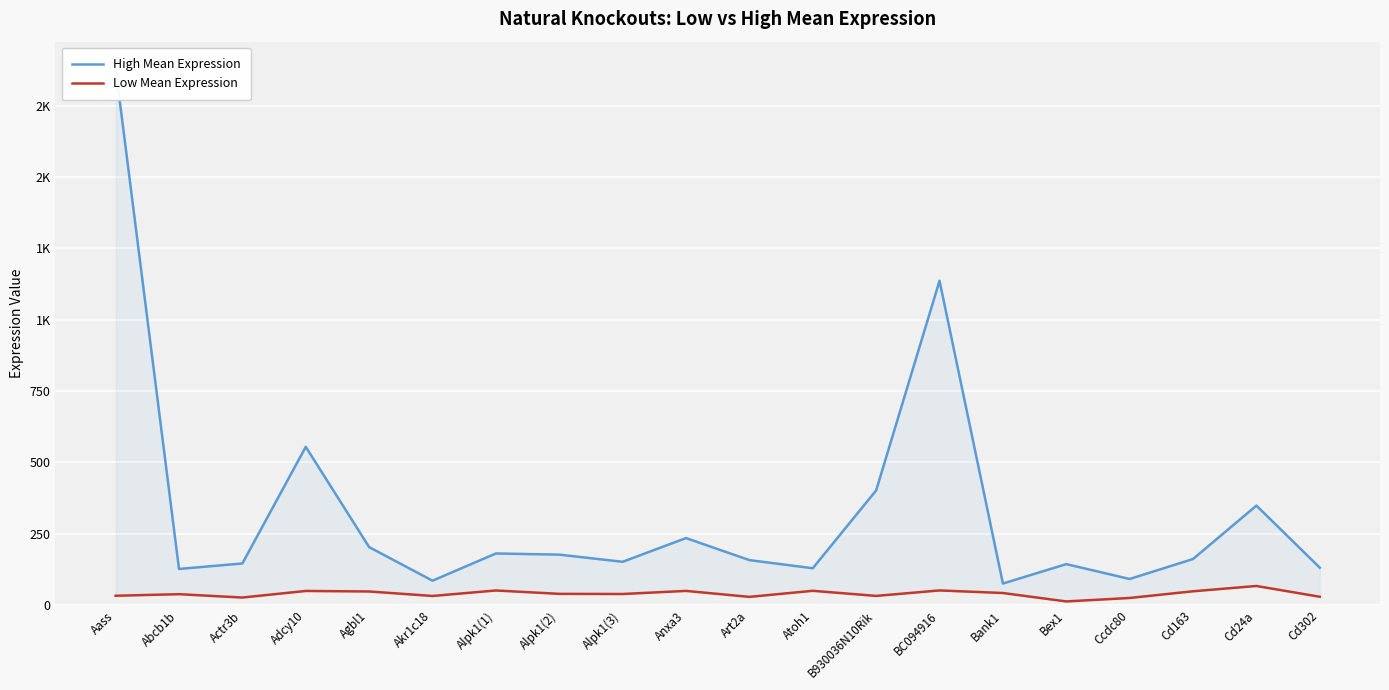

Is it true that High Mean Expression equals 130.9 at Cd302?

True